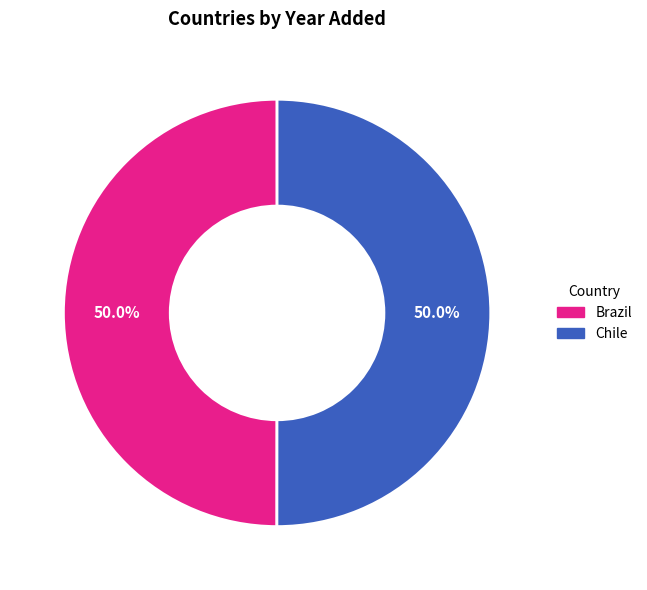

To the nearest percent, what is the combined percentage of Brazil and Chile?

100%